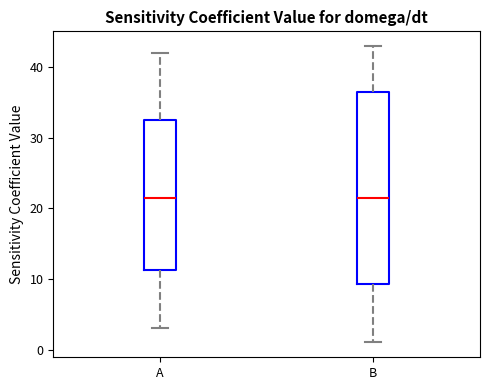

Reading left to right, transcribe this box plot: for each box, give where its median line is, the range the box spans, and where its two whiskers end, as read against the y-axis. The values are not printed on the chart, so give them approximately, as read against the axis.

A: median 22, box 11 to 33, whiskers 3 to 42
B: median 22, box 9 to 37, whiskers 1 to 43